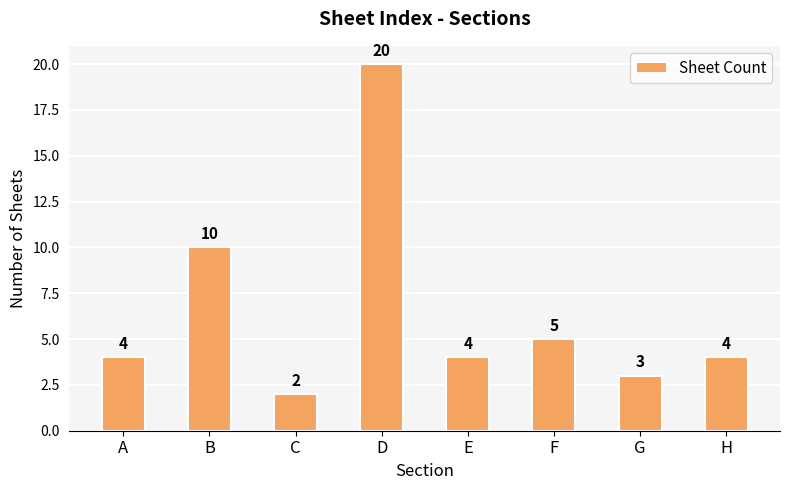

Reading left to right, extract all data points from this chart.

4	10	2	20	4	5	3	4